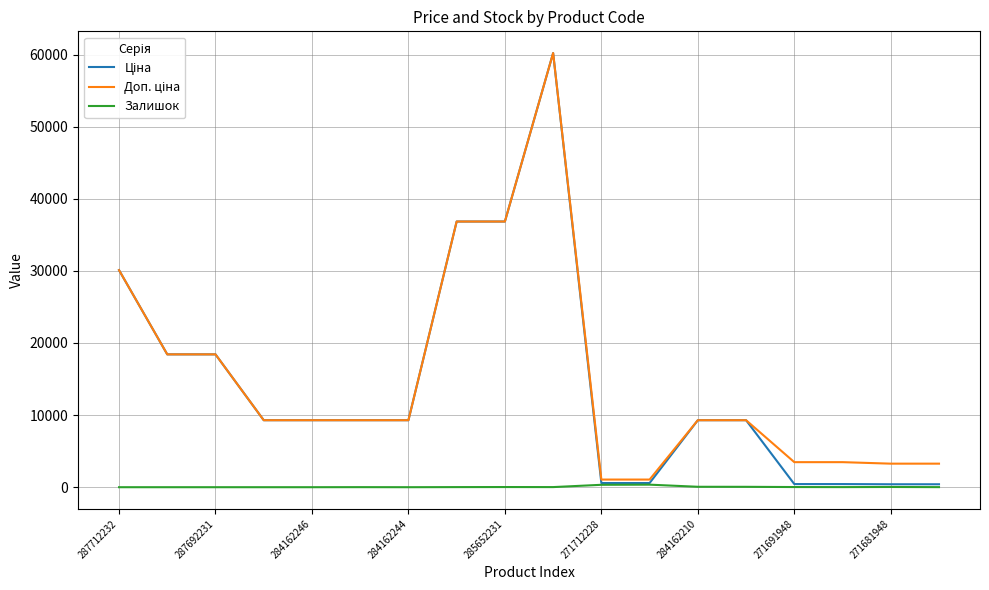

How many lines are shown in the chart?

3